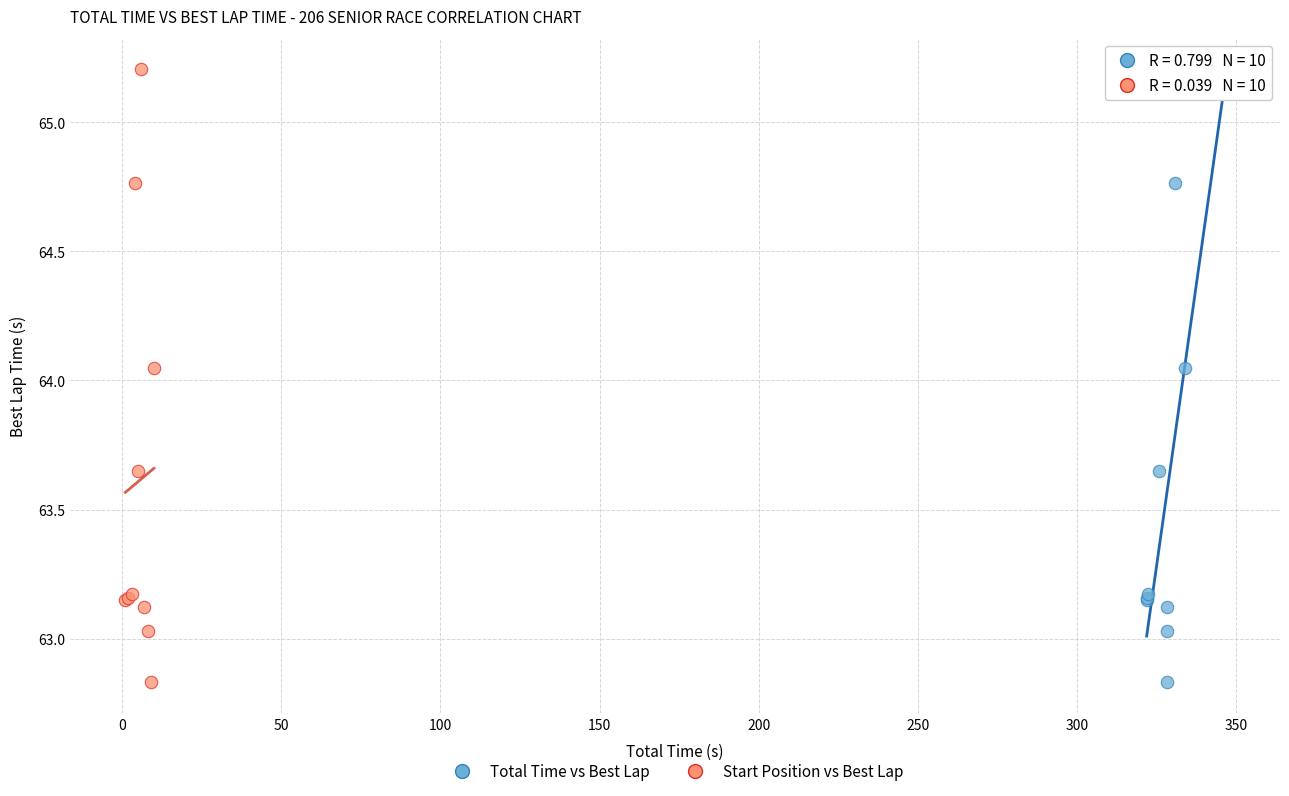

What are all the series names shown in the legend?

Total Time vs Best Lap, Start Position vs Best Lap